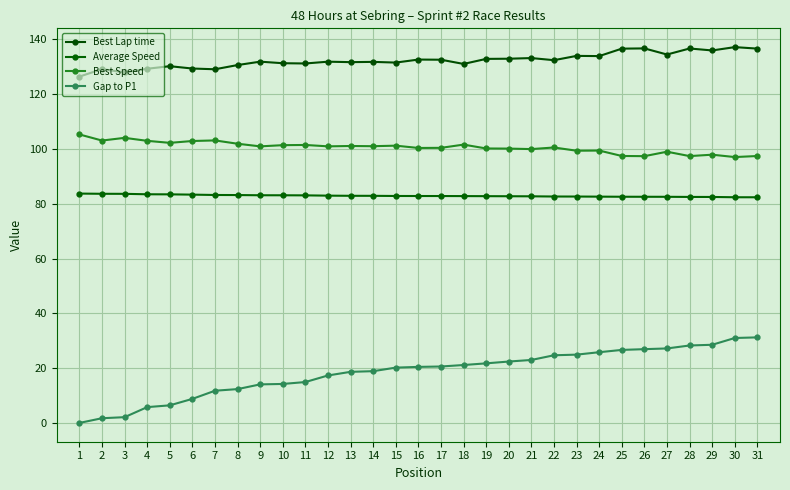

True or false: Average Speed and Best Lap time cross at least once.

False